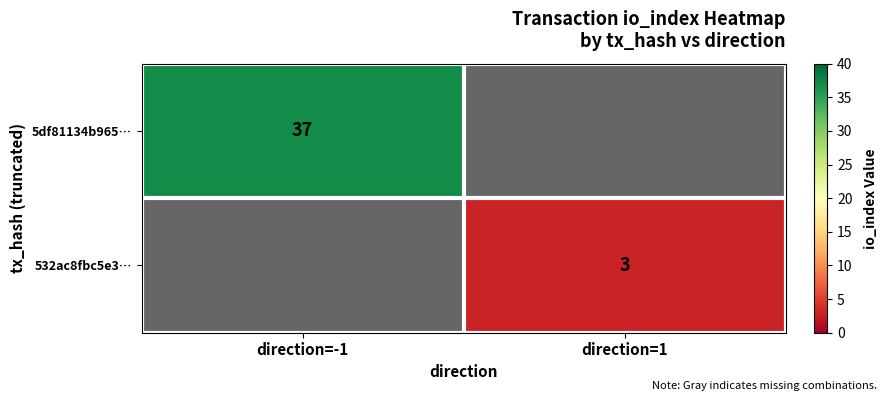

Is it true that 532ac8fbc5e3… equals 3 at direction=1?

True